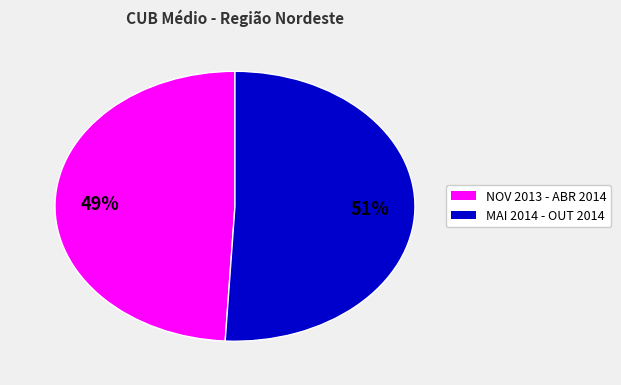

Is there any slice that represents more than half of the pie?

Yes